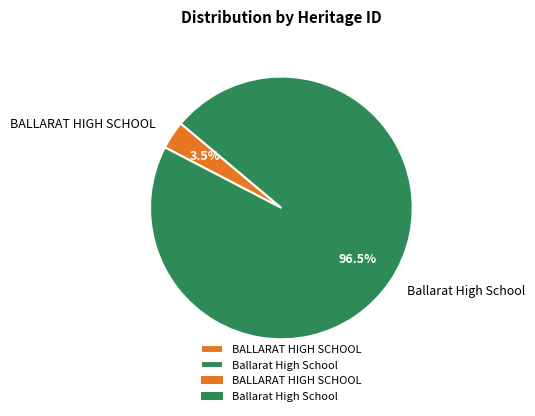

Between Ballarat High School and BALLARAT HIGH SCHOOL, which is larger?

Ballarat High School